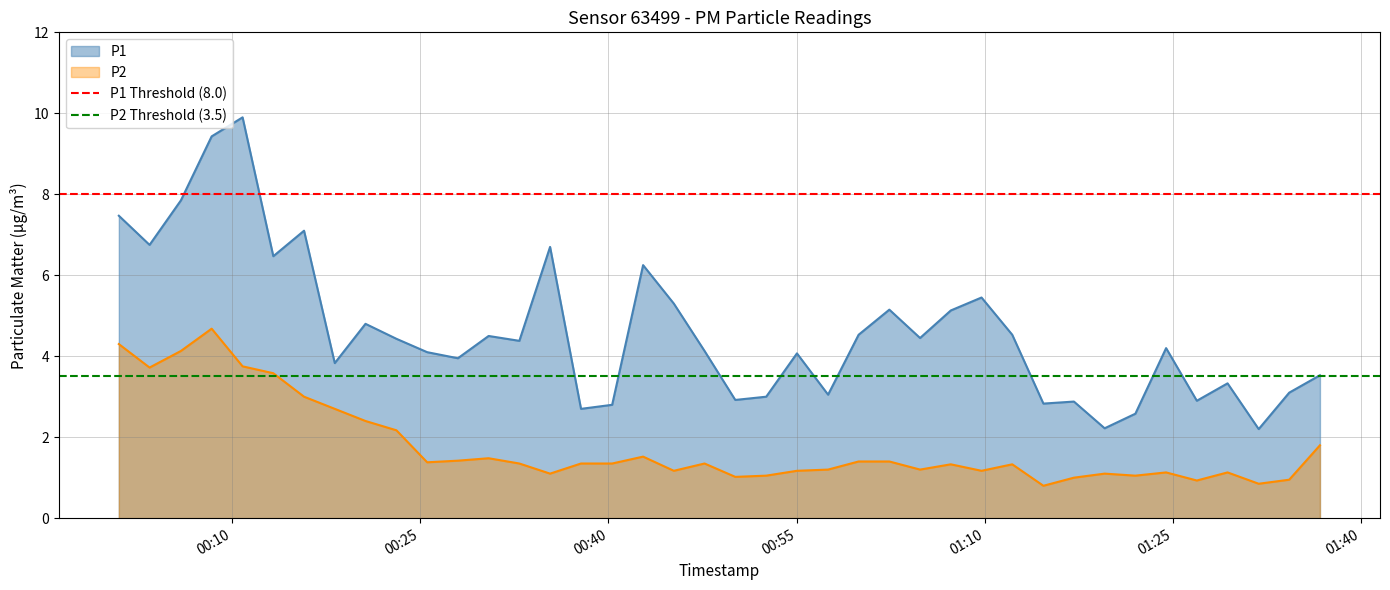

What is the lowest value of the P1 Threshold (8.0) series?

8.0